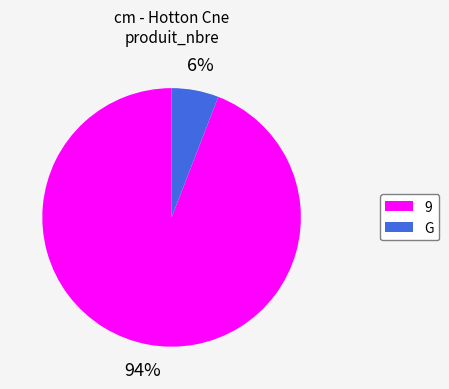

Do 9 and G together represent more than half of the pie?

Yes